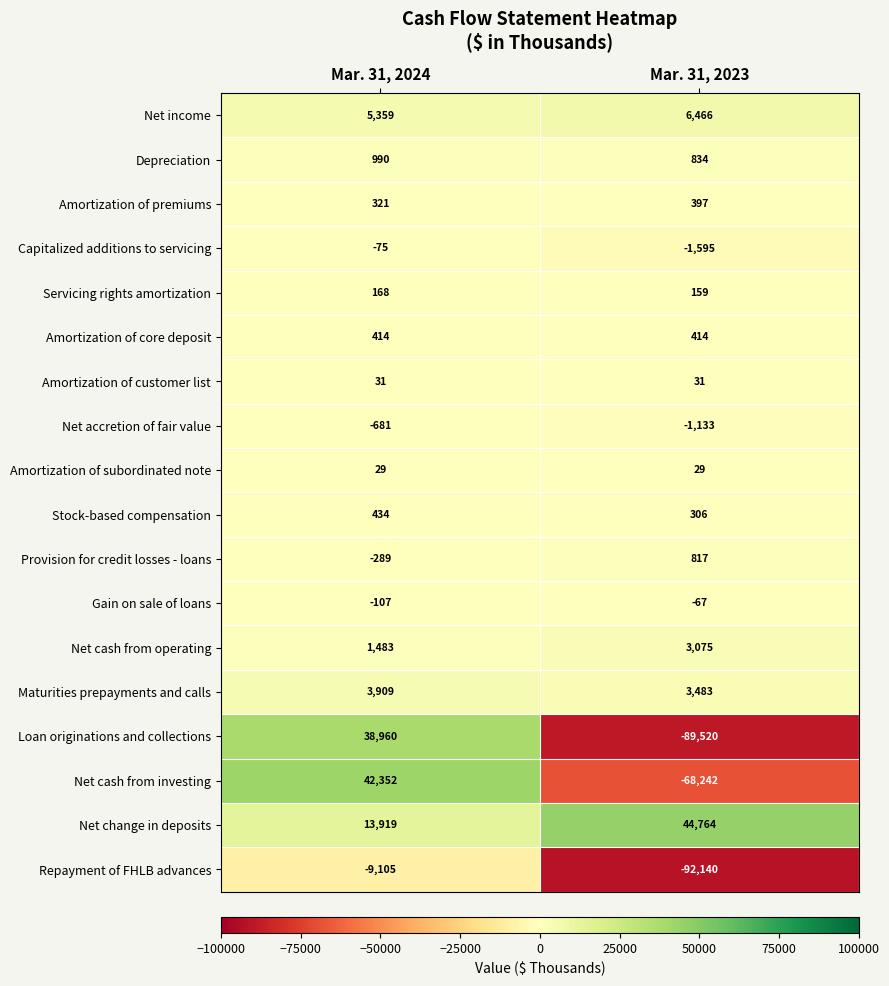

What is the sum of all Amortization of customer list values?

62